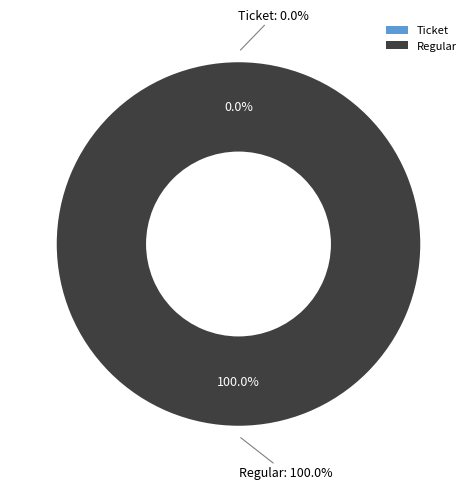

What is the majority slice?

Regular